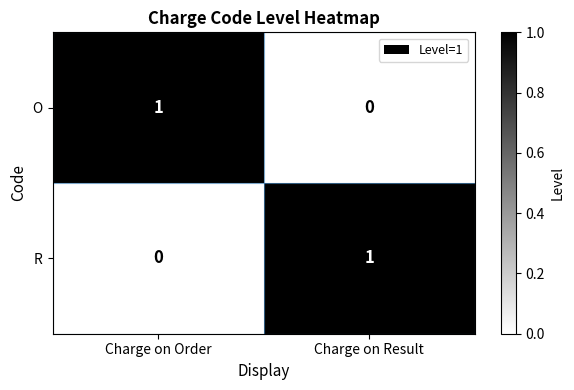

True or false: O has a value of 1 at Charge on Order.

True